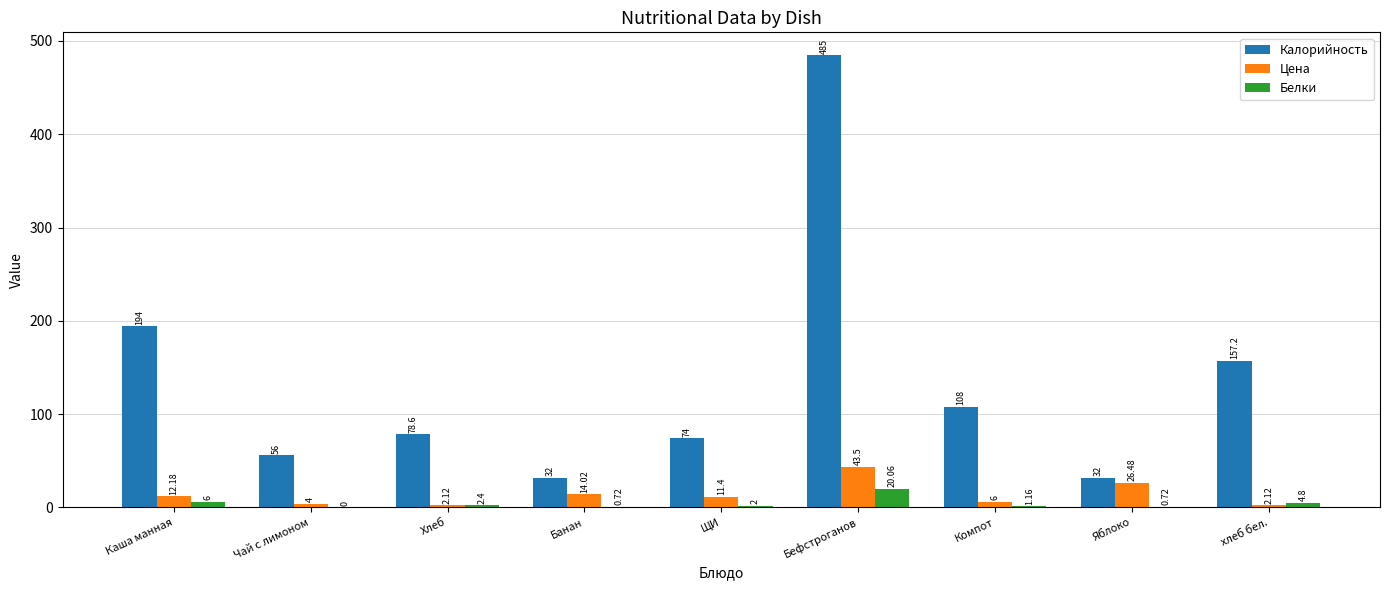

Between Хлеб and ЩИ, which series saw the biggest shift?

Цена